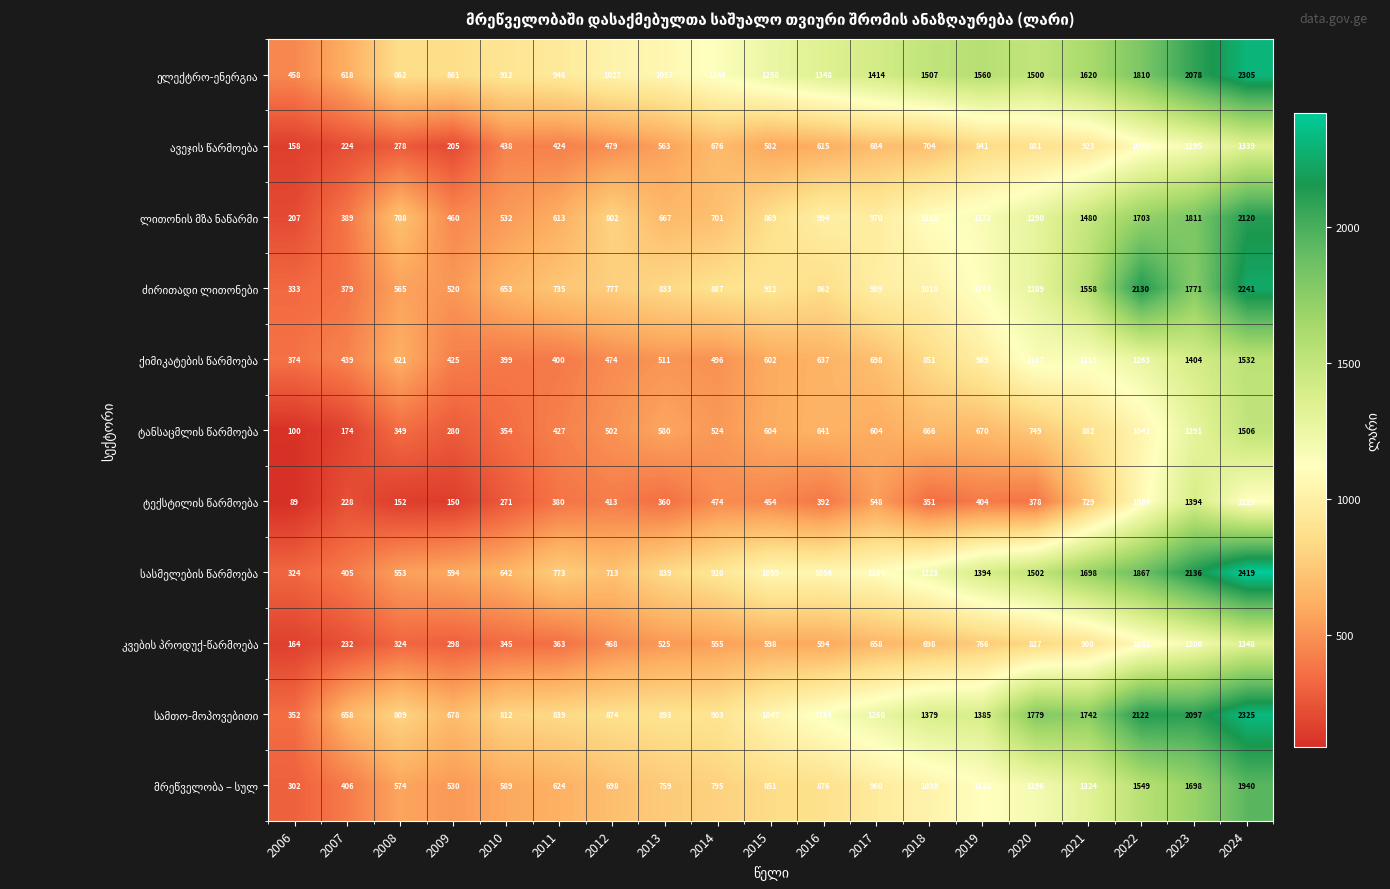

At how many categories does at least one series exceed 1177?

10